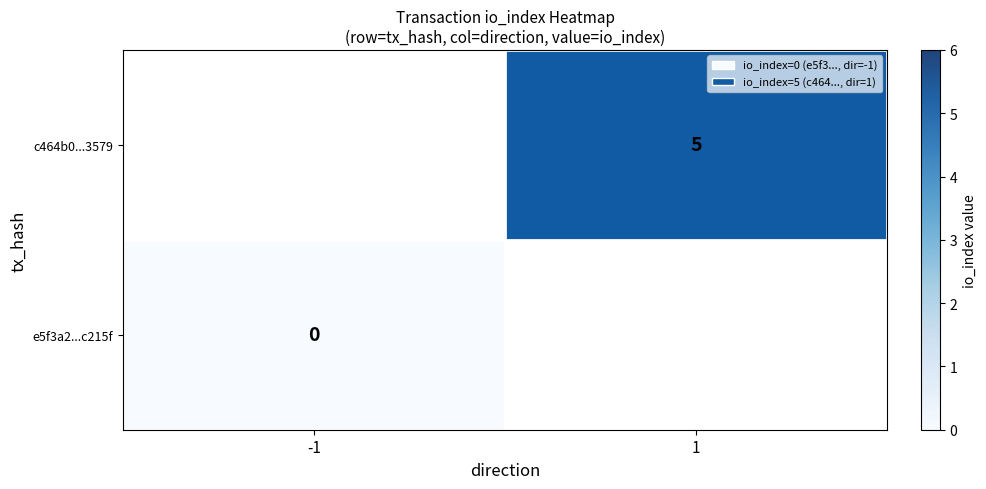

True or false: c464b0...3579 has a value of 5 at 1.

True